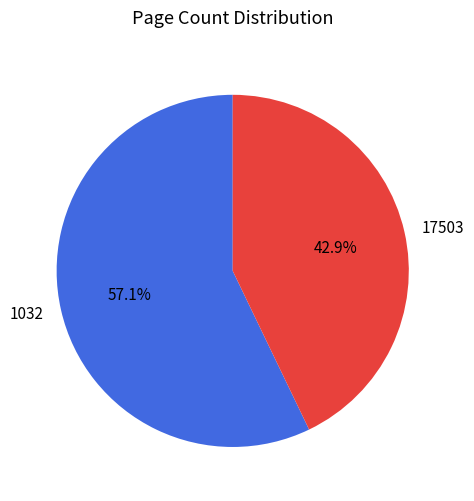

To the nearest percent, what is the difference between the 17503 and 1032 slice percentages?

14%